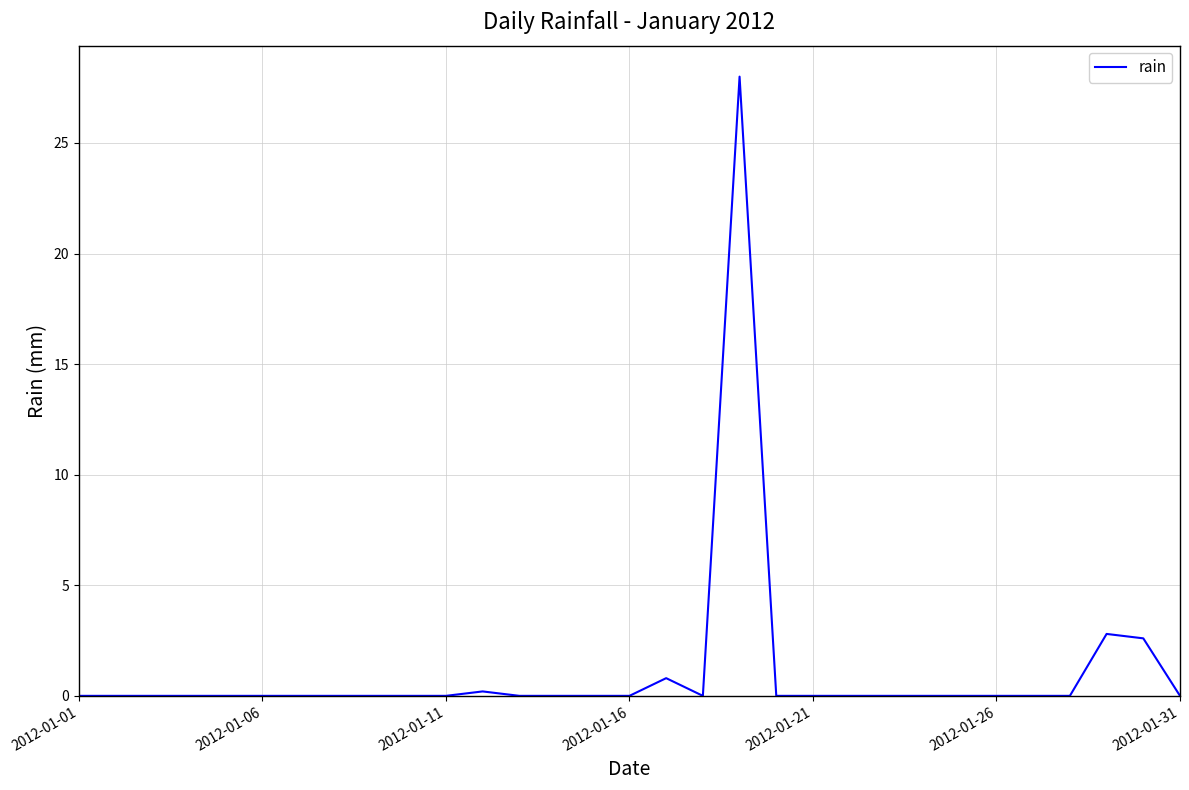

What is the maximum value shown in the chart?

28.0